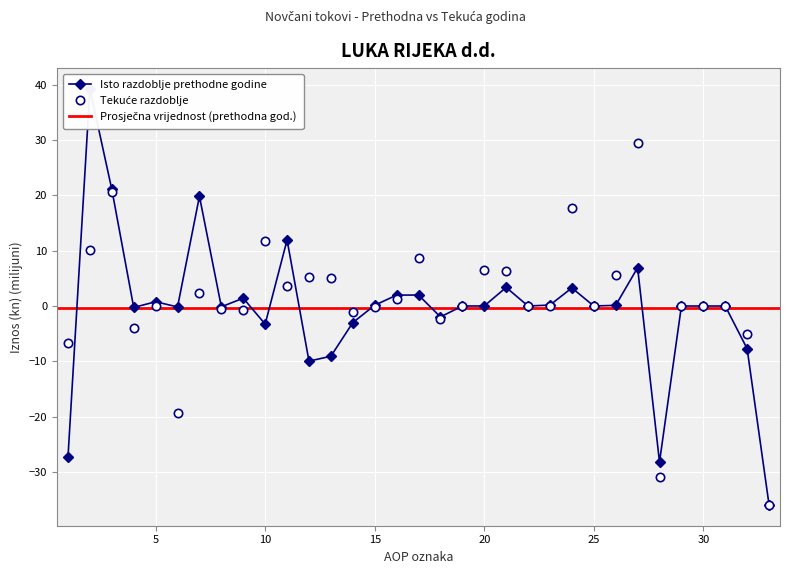

At how many categories does at least one series exceed -6?

30